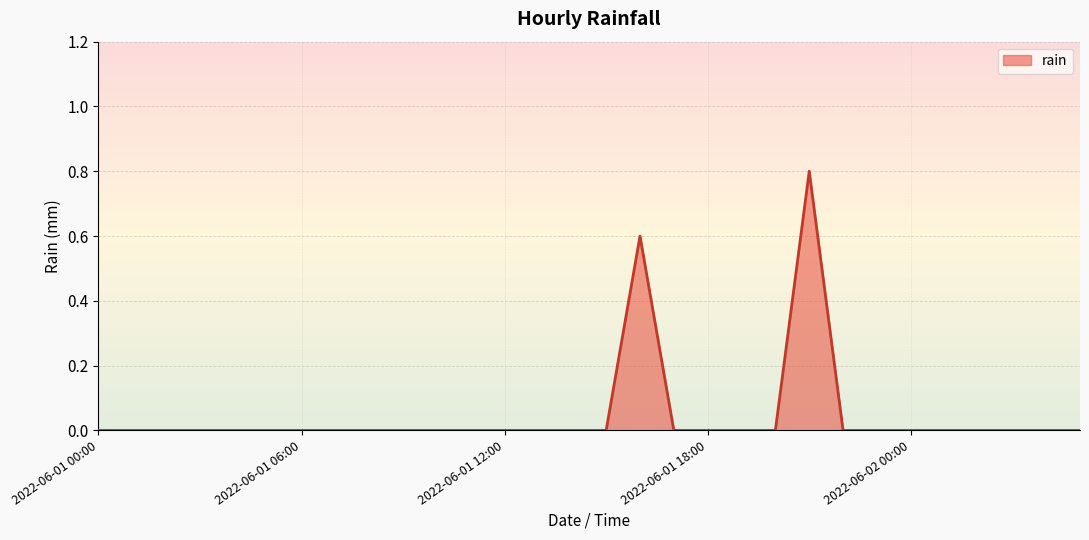

True or false: there are more than 0 points higher than both neighbors.

True